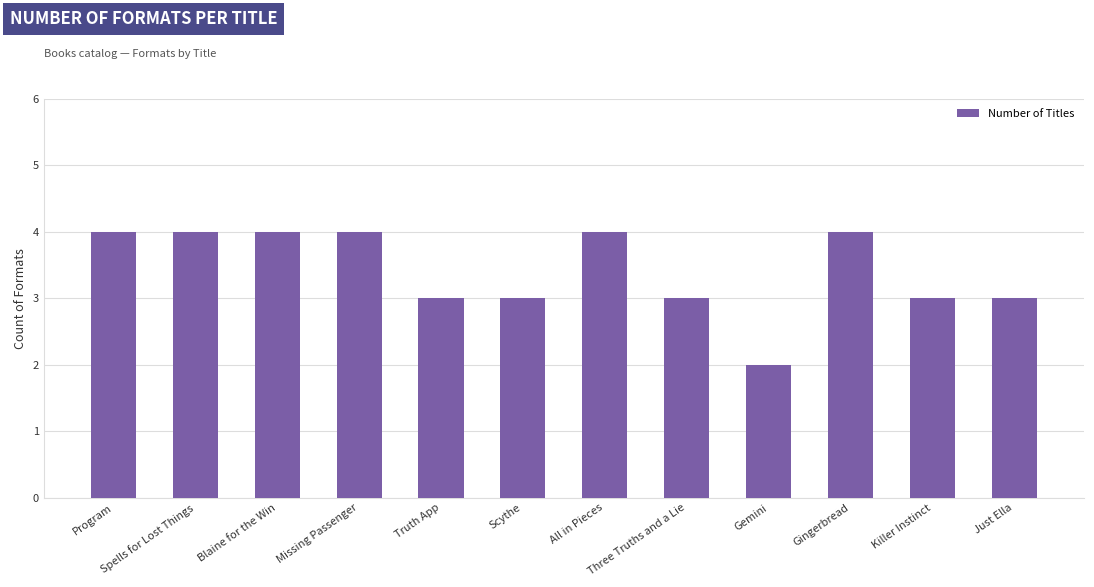

What value does the data have at Scythe?

3